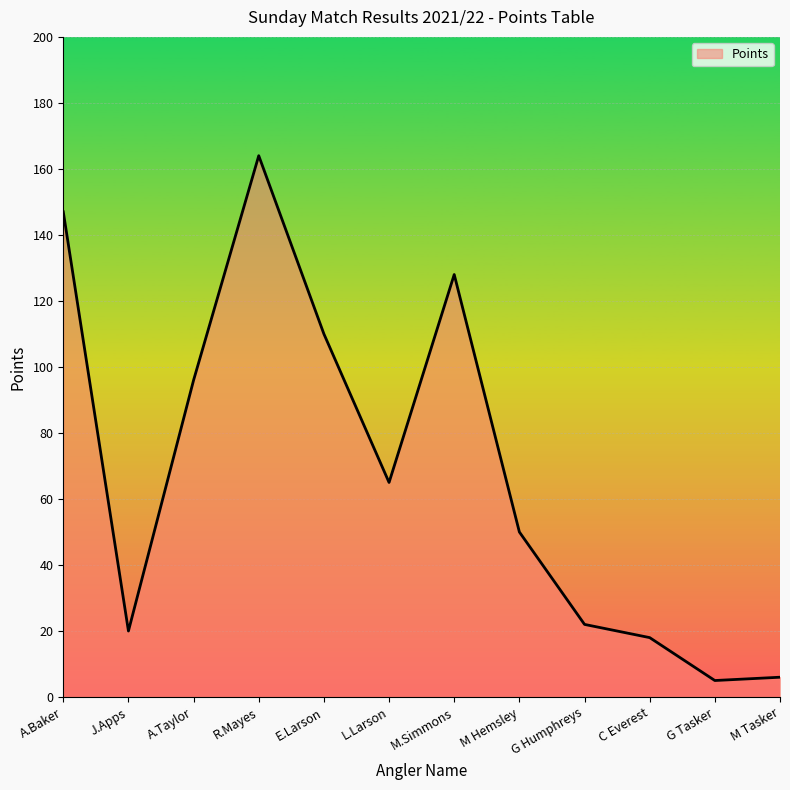

How many series are shown in this chart?

1